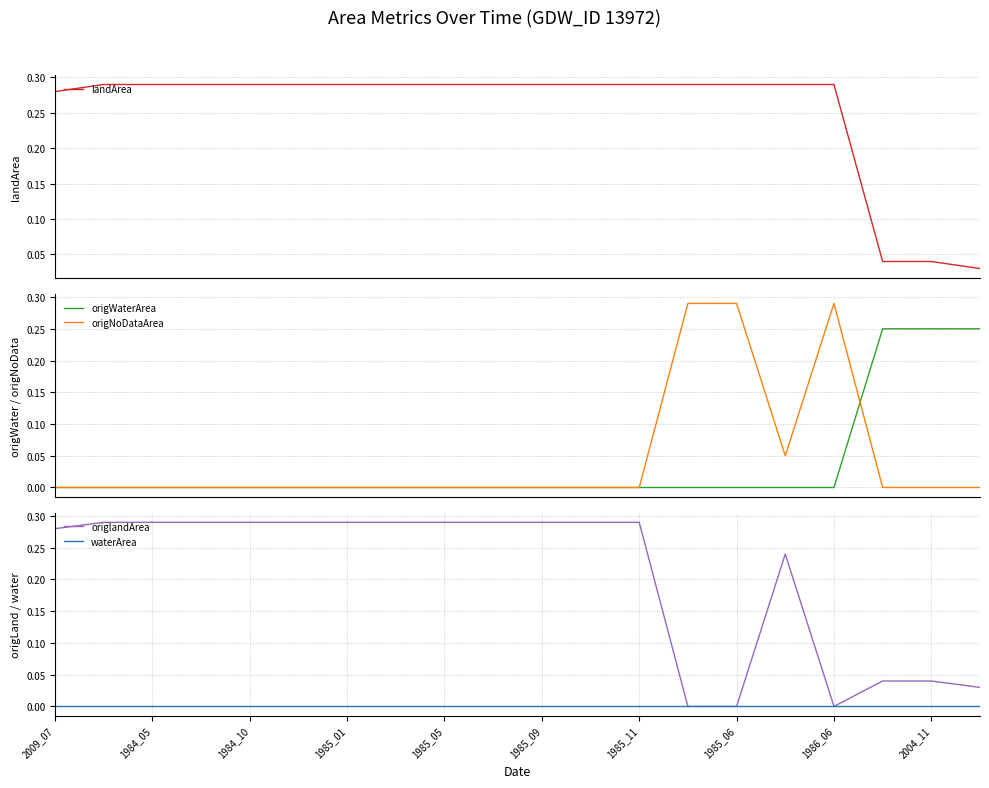

Rank the series by their maximum value, from highest to lowest.

landArea, origNoDataArea, origlandArea, origWaterArea, waterArea